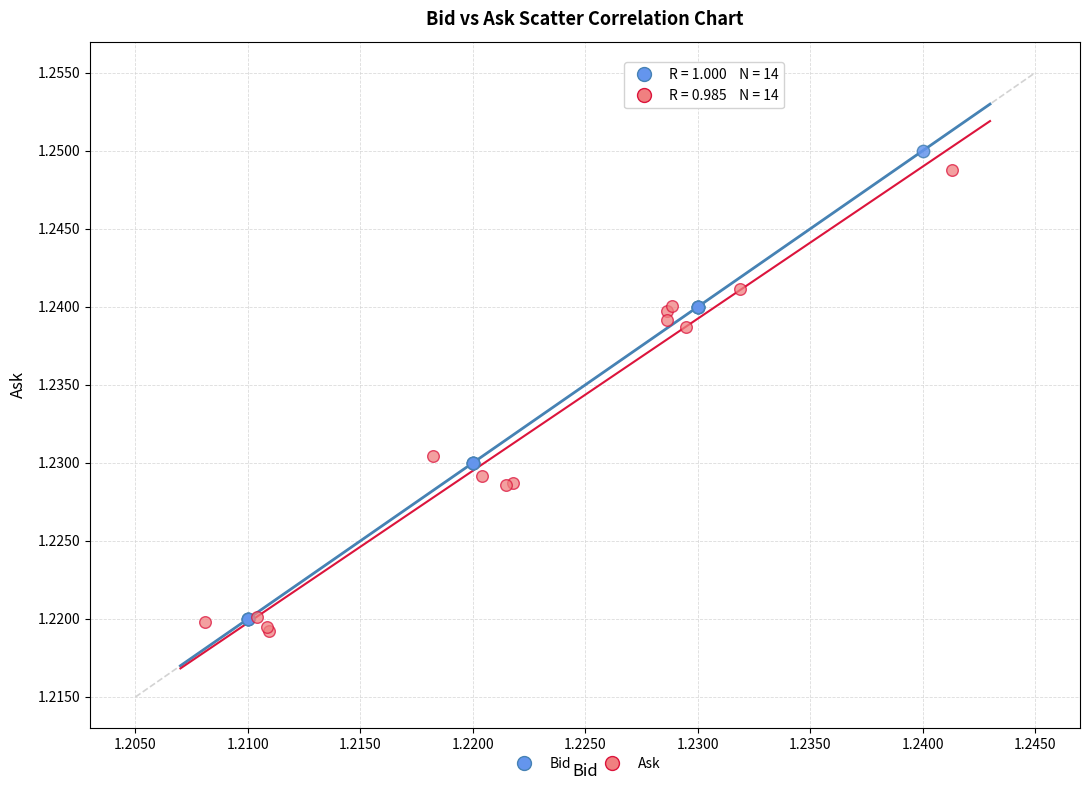

Which series has the widest spread of Y values?

Bid